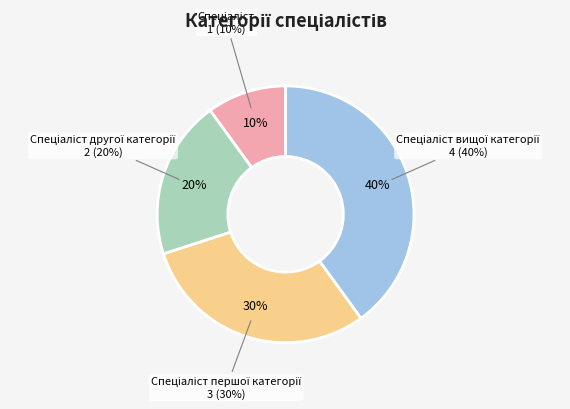

To the nearest percent, what portion does Спеціаліст першої категорії represent?

30%